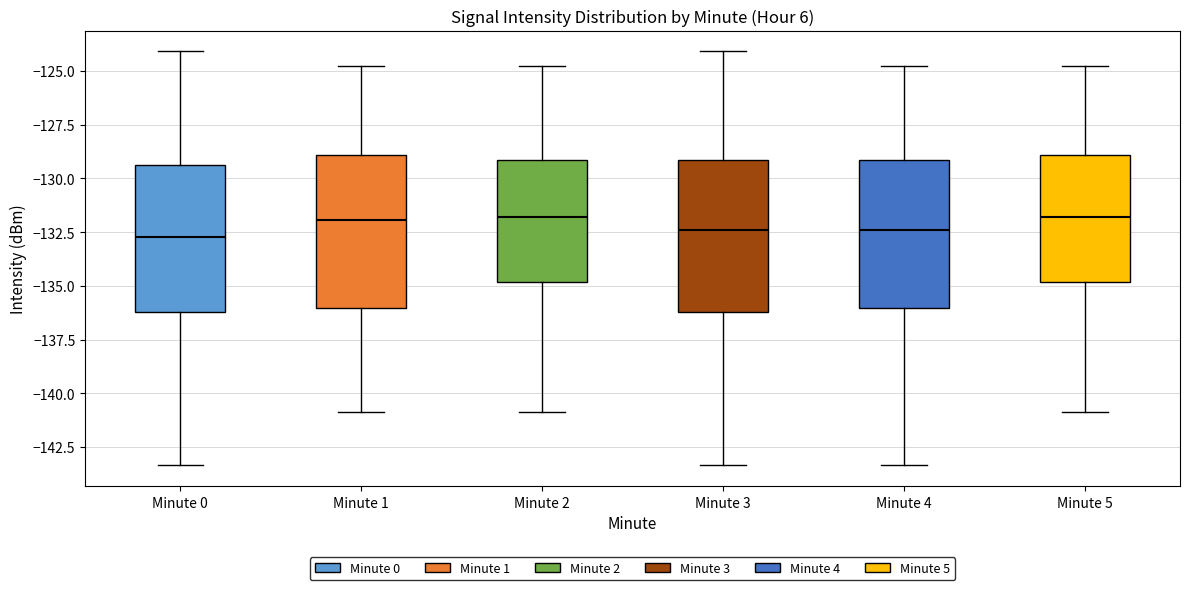

Reading left to right, read every box against the y-axis: the position of its median line, the range the box covers, and the ends of its whiskers. The values are not printed on the chart, so give them approximately, as read against the axis.

Minute 0: median -132.5, box -136.0 to -129.5, whiskers -143.5 to -124.0
Minute 1: median -132.0, box -136.0 to -129.0, whiskers -141.0 to -125.0
Minute 2: median -132.0, box -135.0 to -129.0, whiskers -141.0 to -125.0
Minute 3: median -132.5, box -136.0 to -129.0, whiskers -143.5 to -124.0
Minute 4: median -132.5, box -136.0 to -129.0, whiskers -143.5 to -125.0
Minute 5: median -132.0, box -135.0 to -129.0, whiskers -141.0 to -125.0